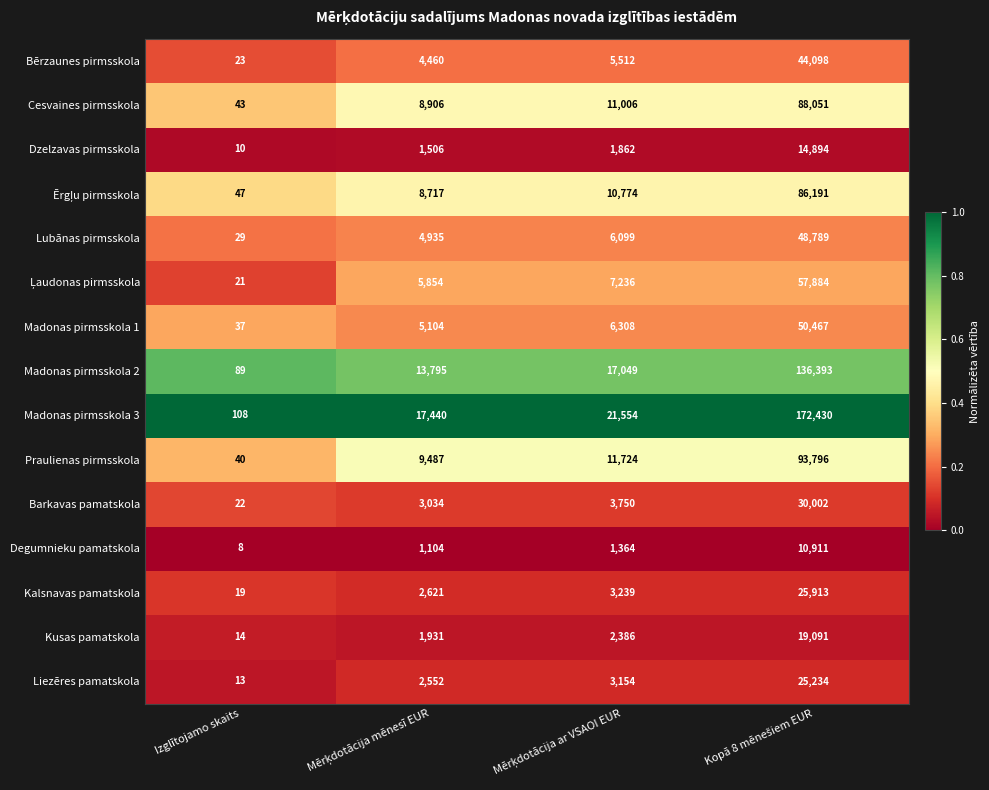

Which series has the largest total across all categories?

Madonas pirmsskola 3